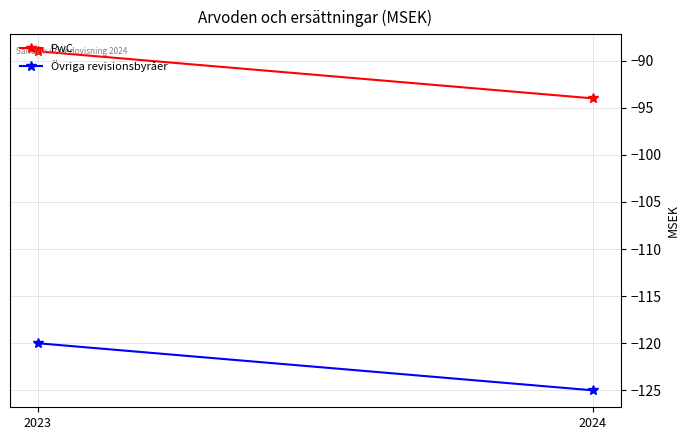

The value of Övriga revisionsbyråer at 2024 is -125. True or false?

True